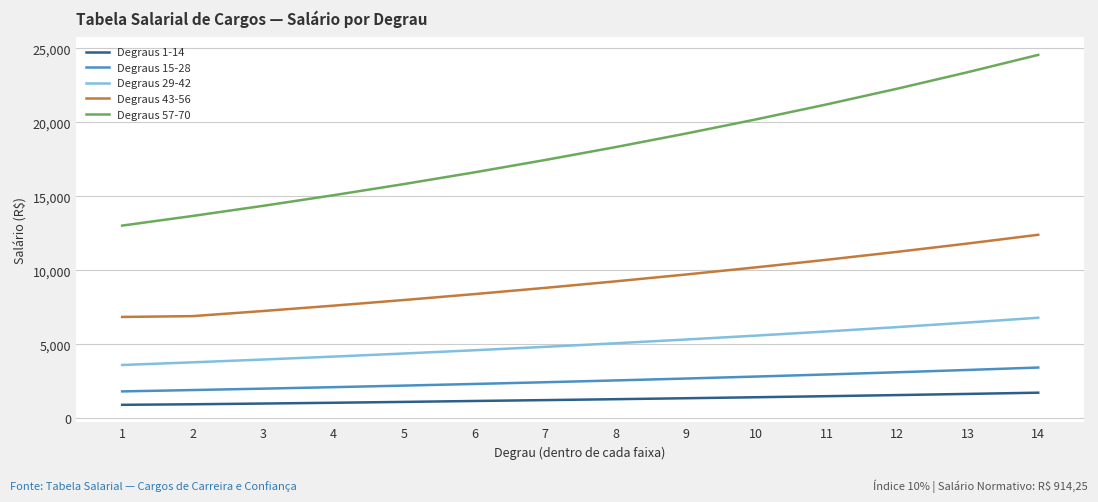

Read the Degraus 29-42 value at 7.

4832.7